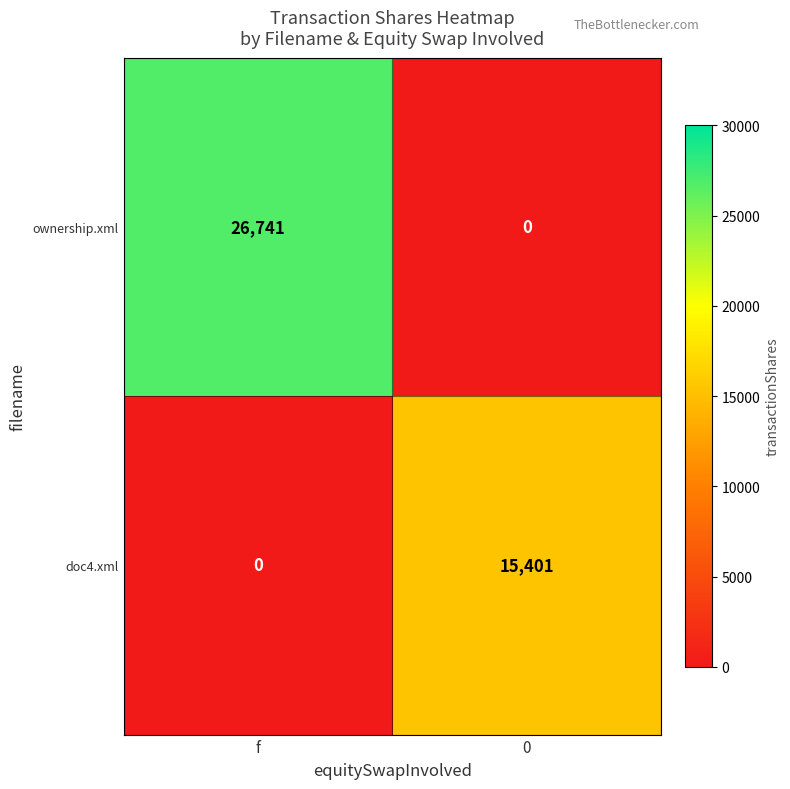

Which series has the widest spread of values?

ownership.xml